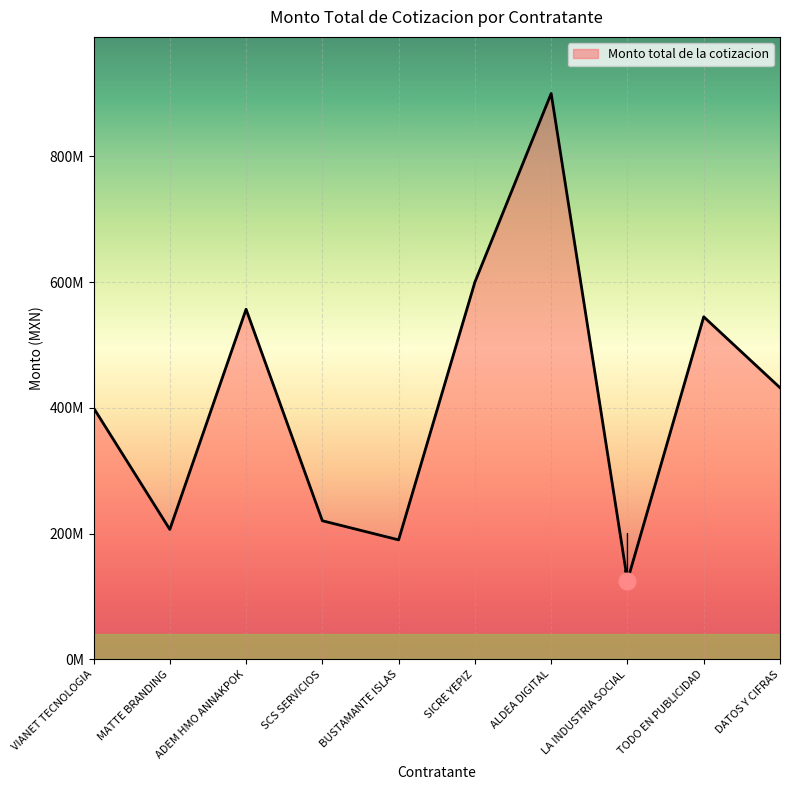

What is the change in value from MATTE BRANDING to SCS SERVICIOS?

+13800000